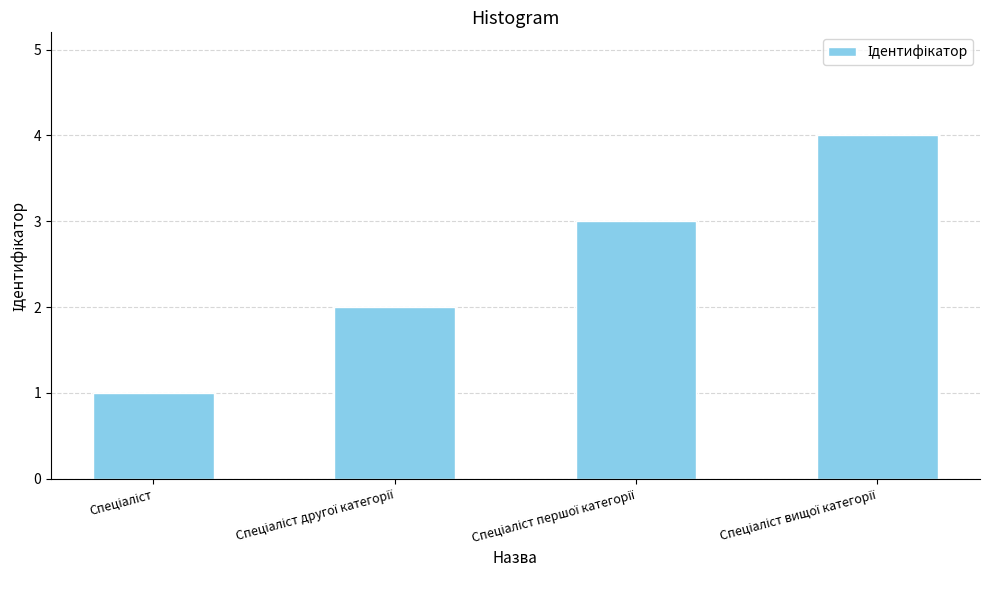

What is the difference between the maximum and minimum values?

3